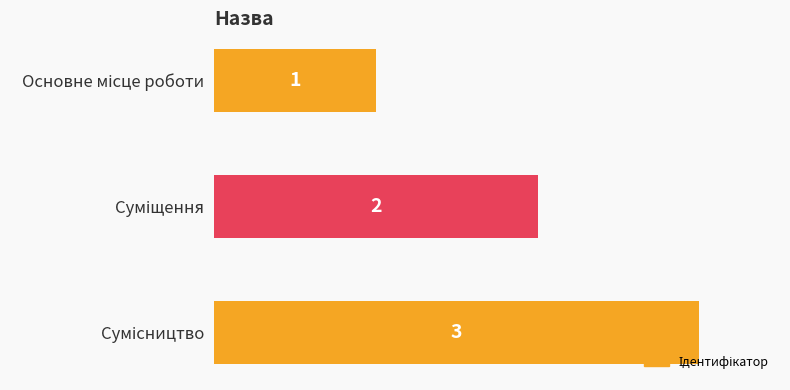

Count the number of data series in this chart.

1